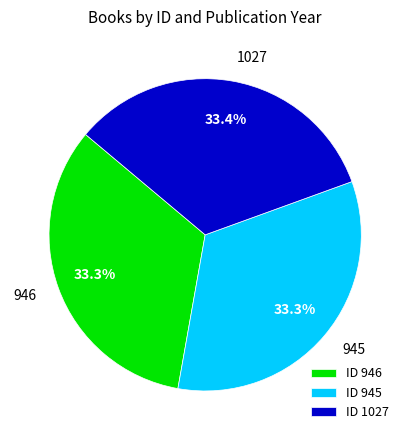

To the nearest percent, what portion does 945 represent?

33%